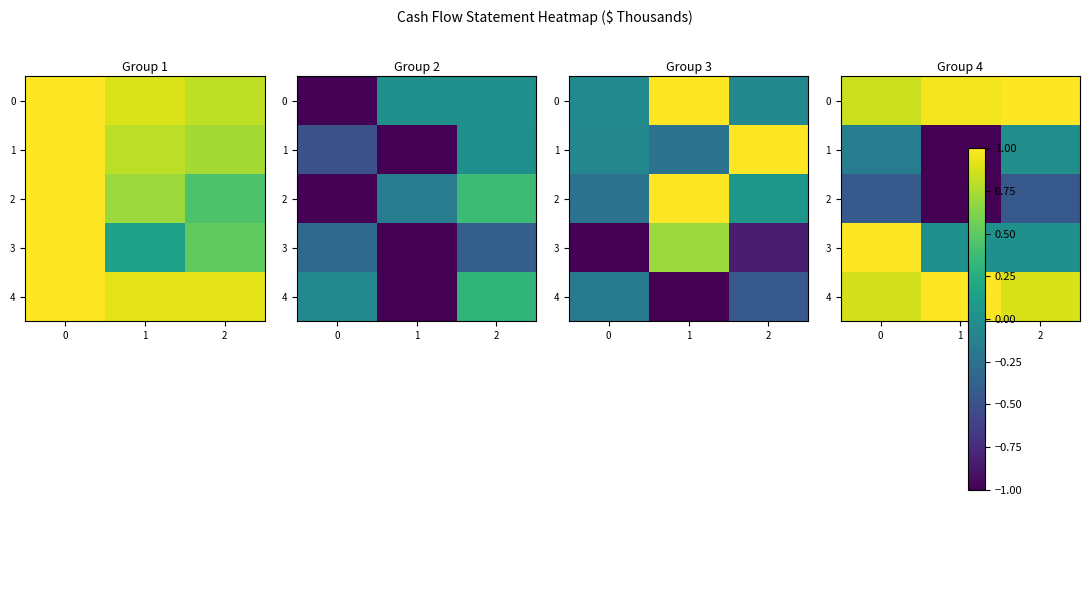

What is the total value across all series at 2?

1.4